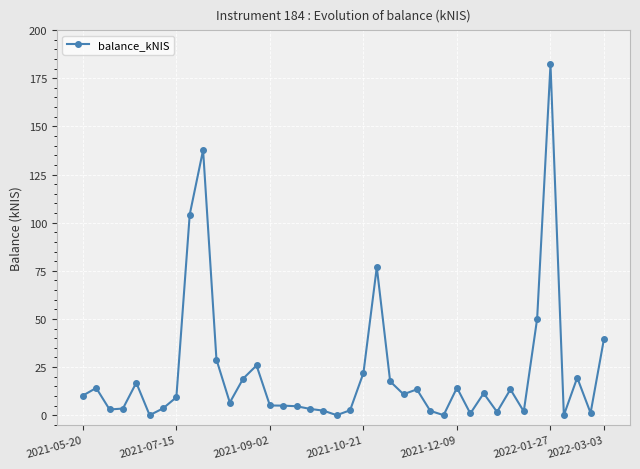

True or false: there are more than 0 points higher than both neighbors.

True